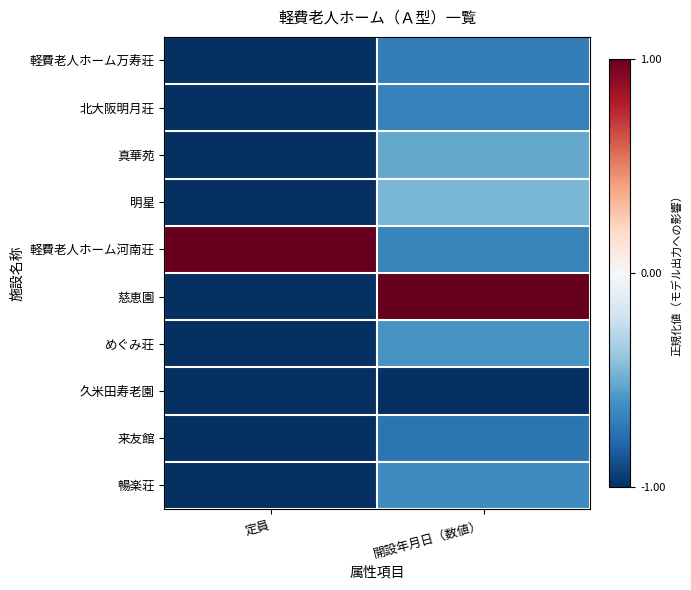

Between 定員 and 開設年月日（数値）, which series saw the biggest shift?

慈恵園